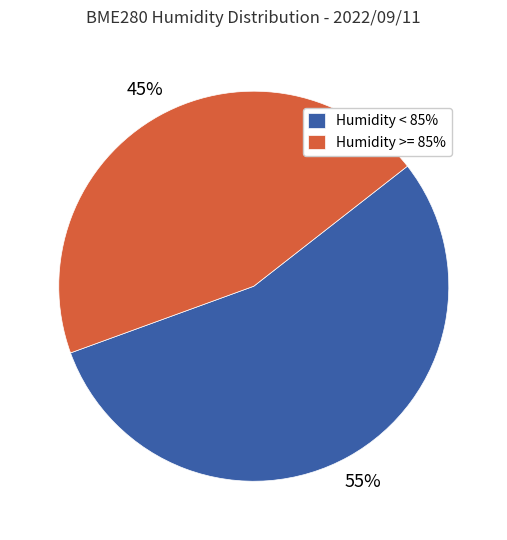

To the nearest percent, what portion does Humidity >= 85% represent?

45%